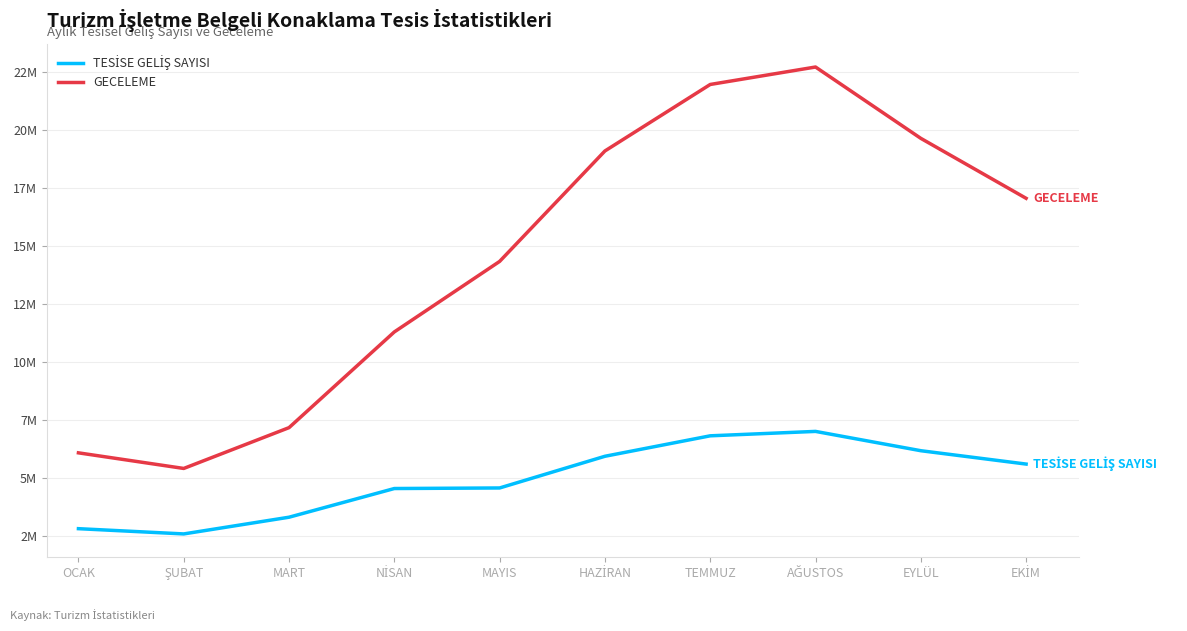

Is this an area chart (filled region under the line)?

No